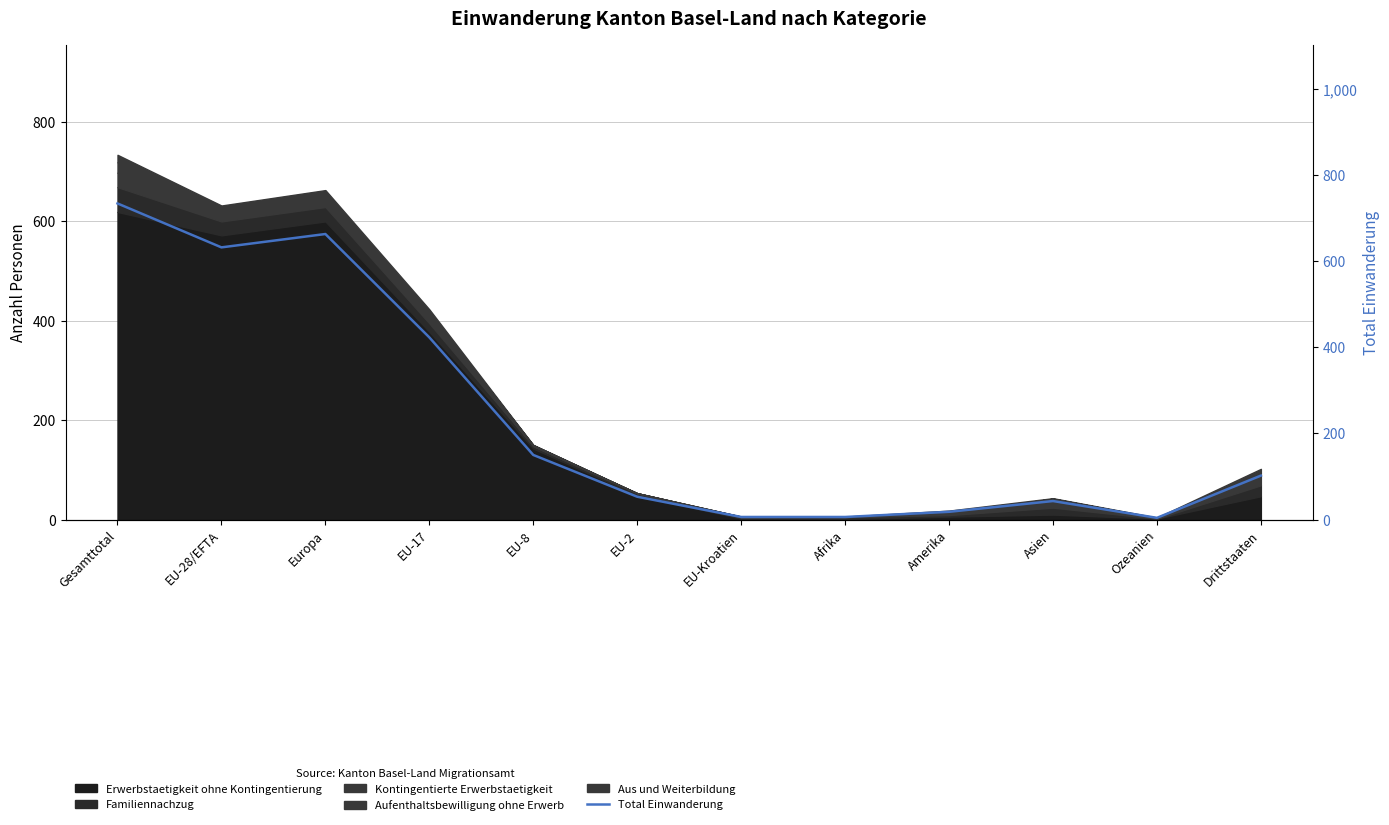

Where is the first local maximum?

Europa